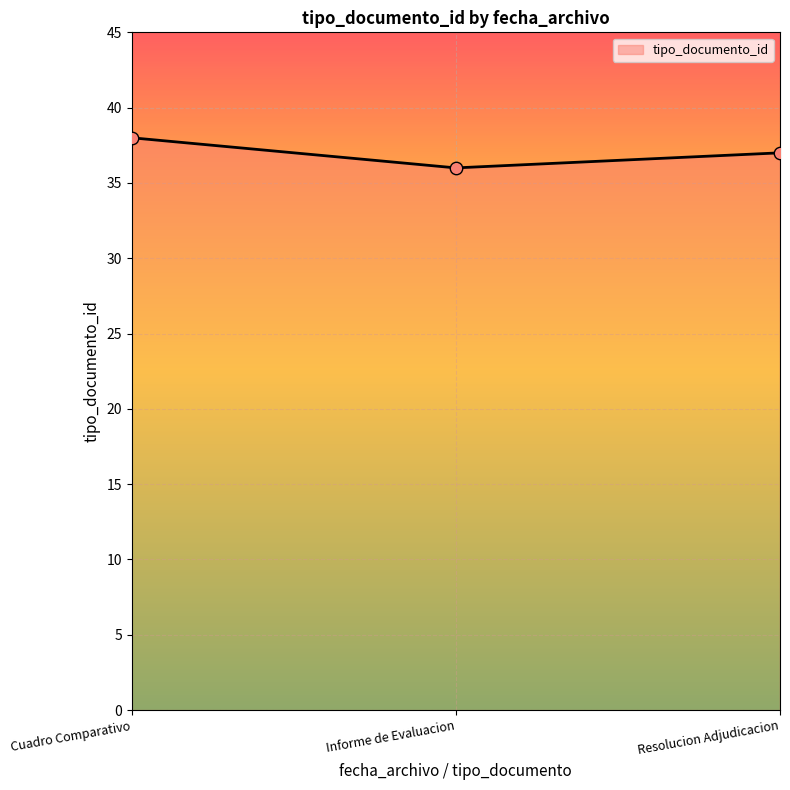

Between Informe de Evaluacion and Resolucion Adjudicacion, which is larger?

Resolucion Adjudicacion